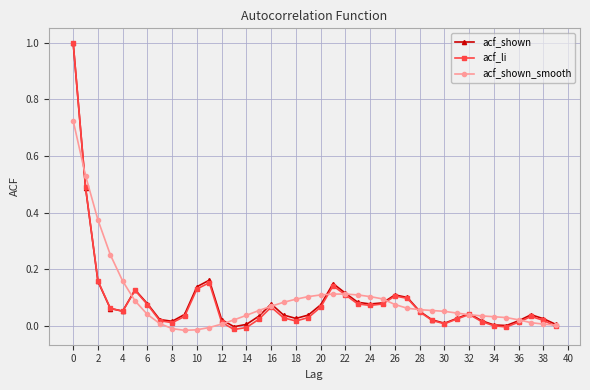

Which series has the largest range (max minus min)?

acf_li